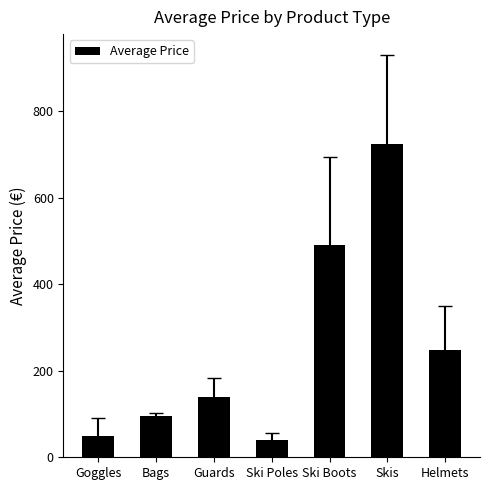

How many bars are there in total?

7